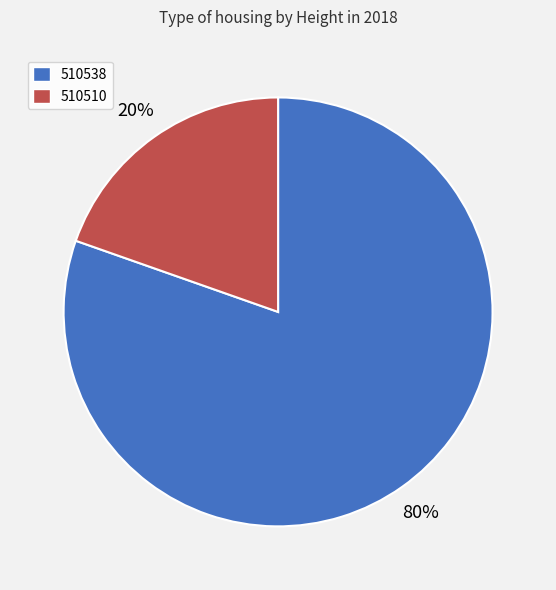

Between 510538 and 510510, which is larger?

510538